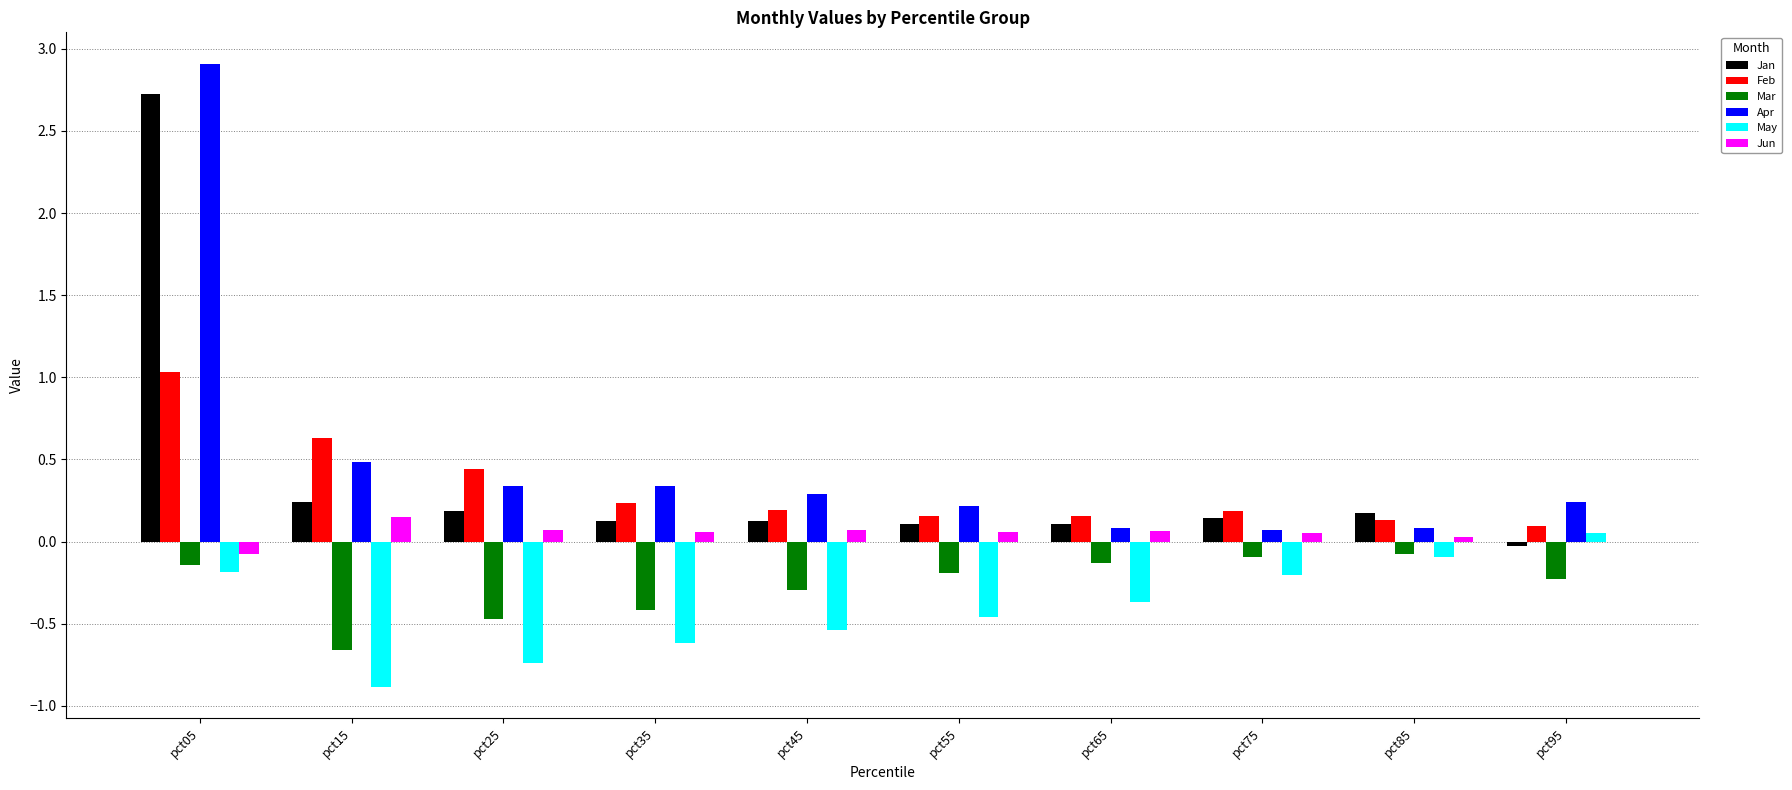

At which category is the sum across all series the highest?

pct05